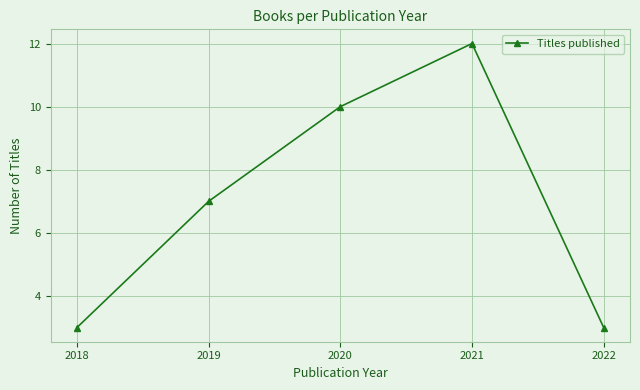

Which has a higher value, 2021 or 2018?

2021